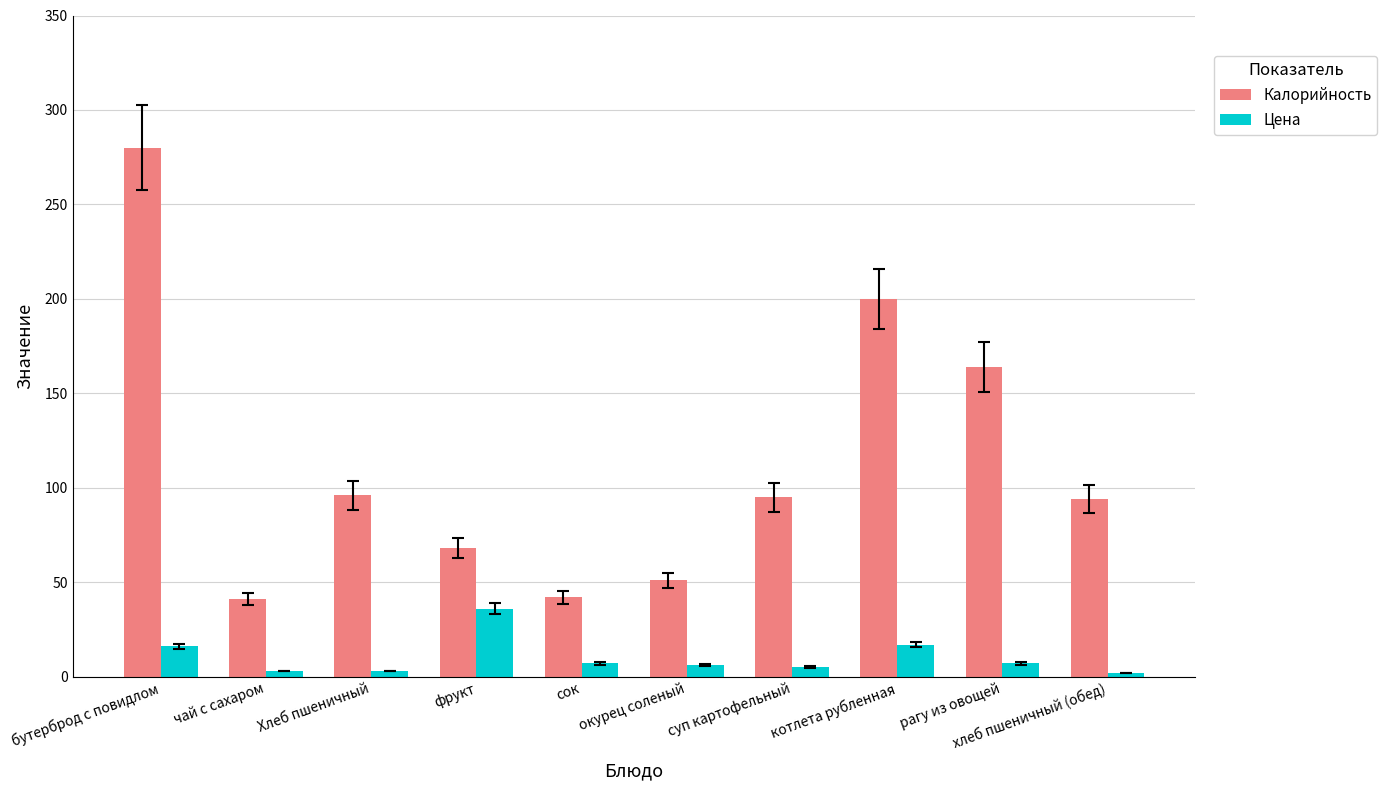

What is the total value across all series at сок?

49